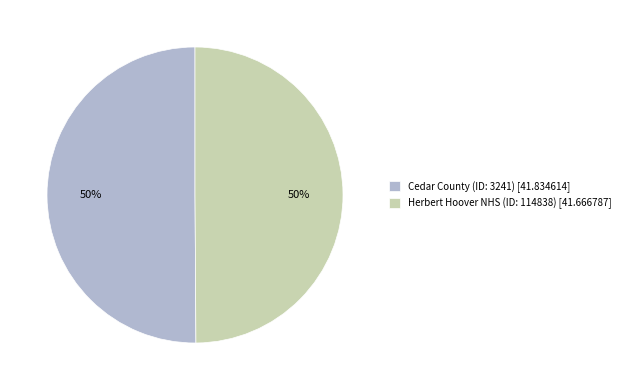

Combined, do Herbert Hoover NHS (ID: 114838) [41.666787] and Cedar County (ID: 3241) [41.834614] account for over 50%?

Yes